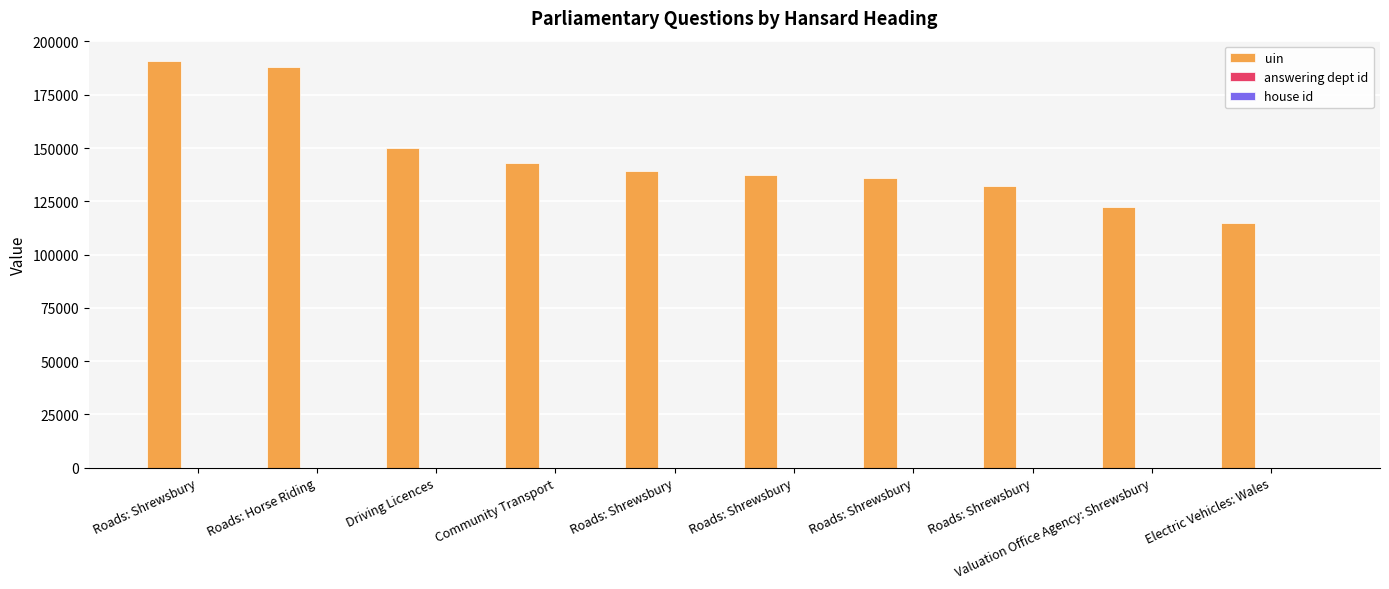

What is the highest value of the answering dept id series?

27